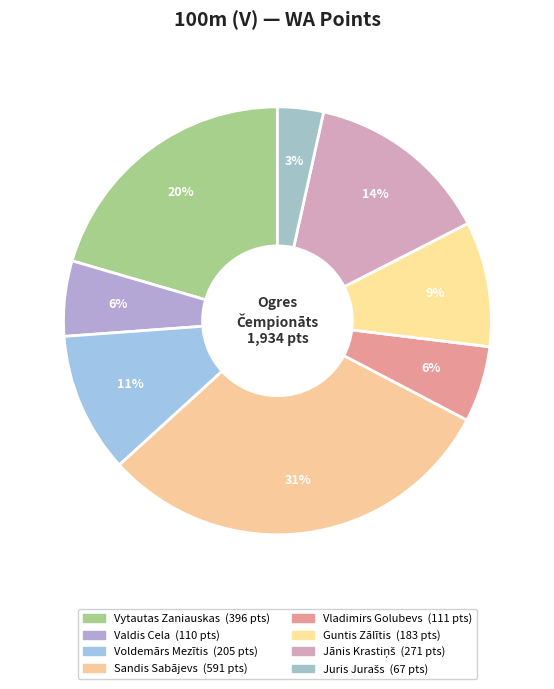

How many segments does this pie chart have?

8